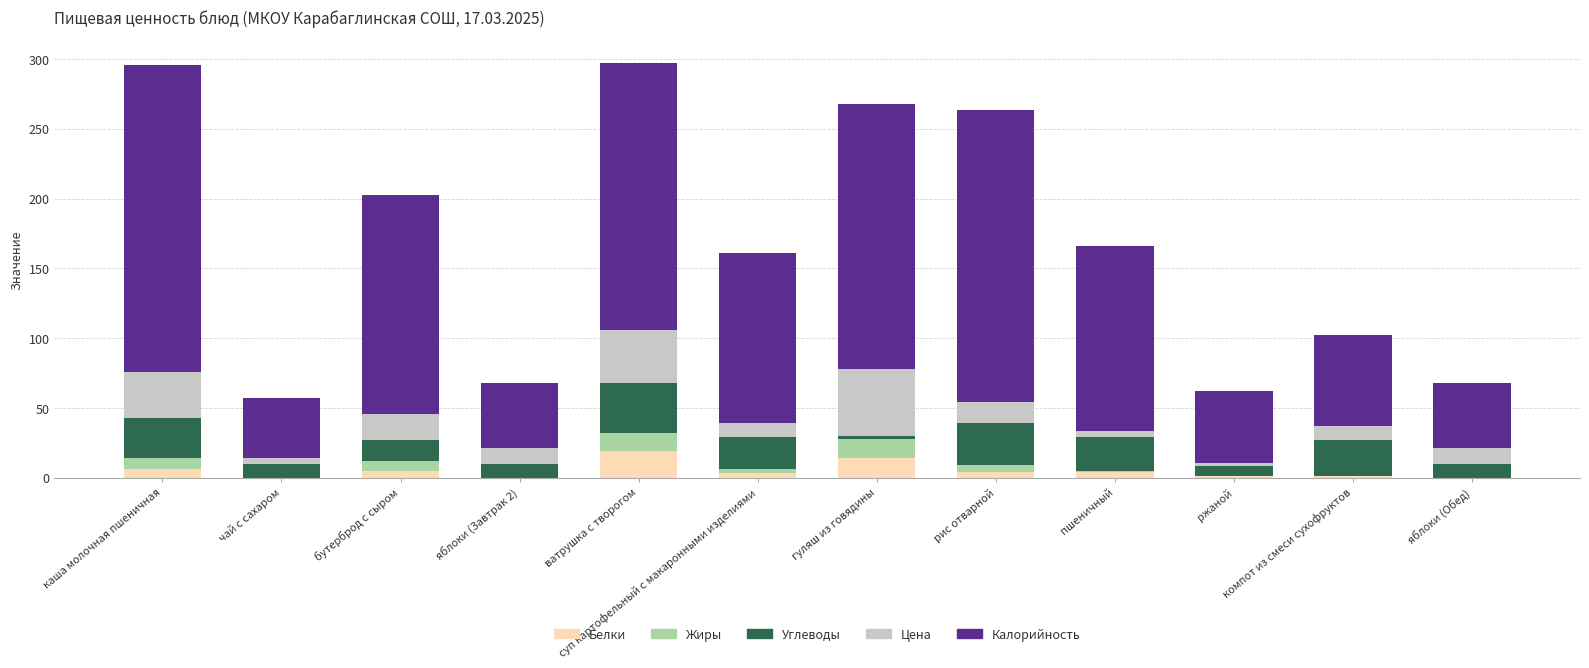

What is the highest value of the Белки series?

19.0